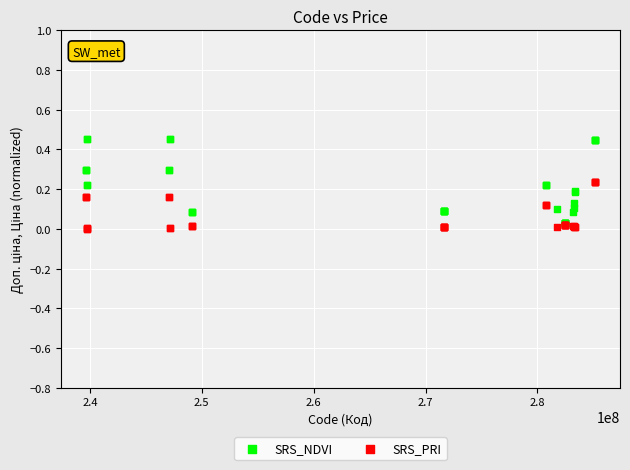

What are all the series names shown in the legend?

SRS_NDVI, SRS_PRI